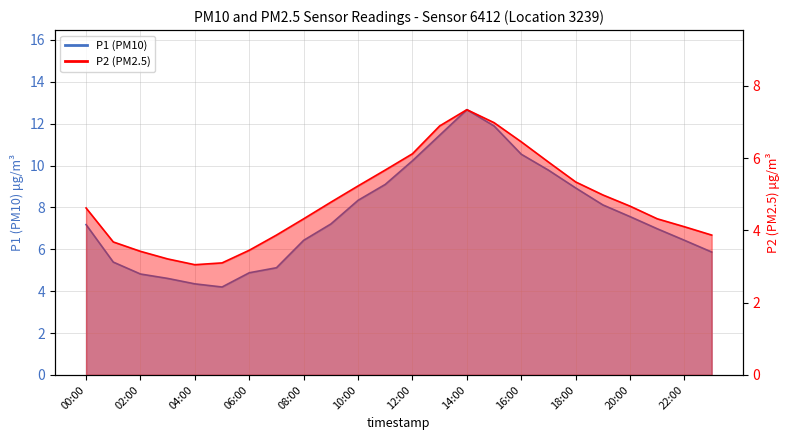

What are all the series names shown in the legend?

P1 (PM10), P2 (PM2.5)